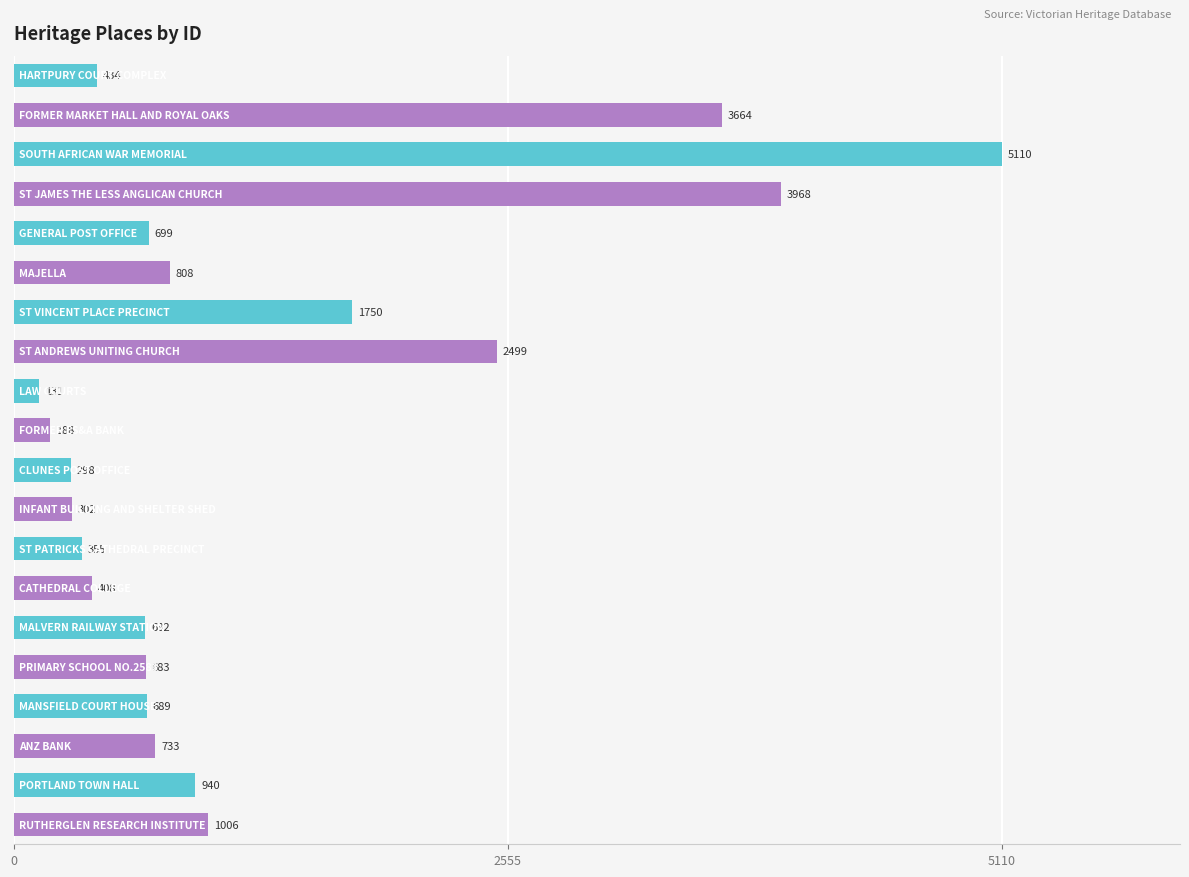

What is the greatest value displayed?

5110